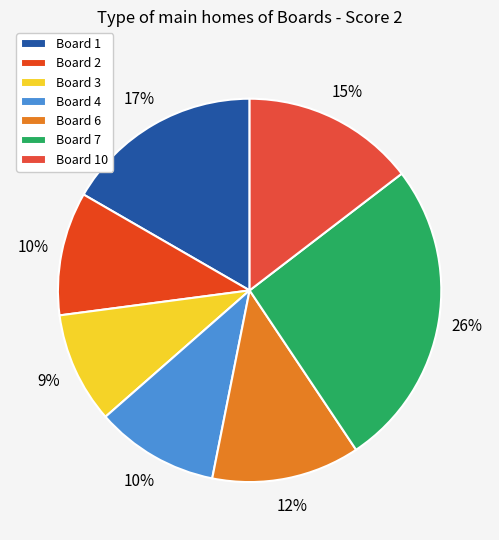

Which slice is the largest?

Board 7